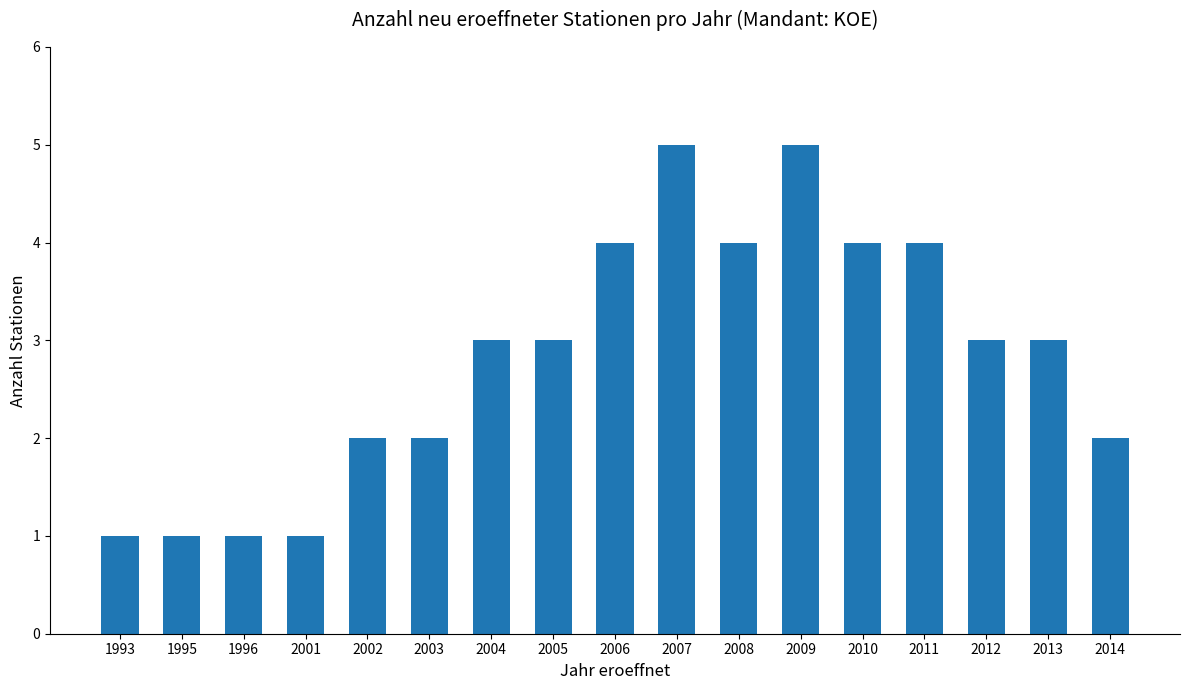

Is it true that the value at 2006 is 4?

True